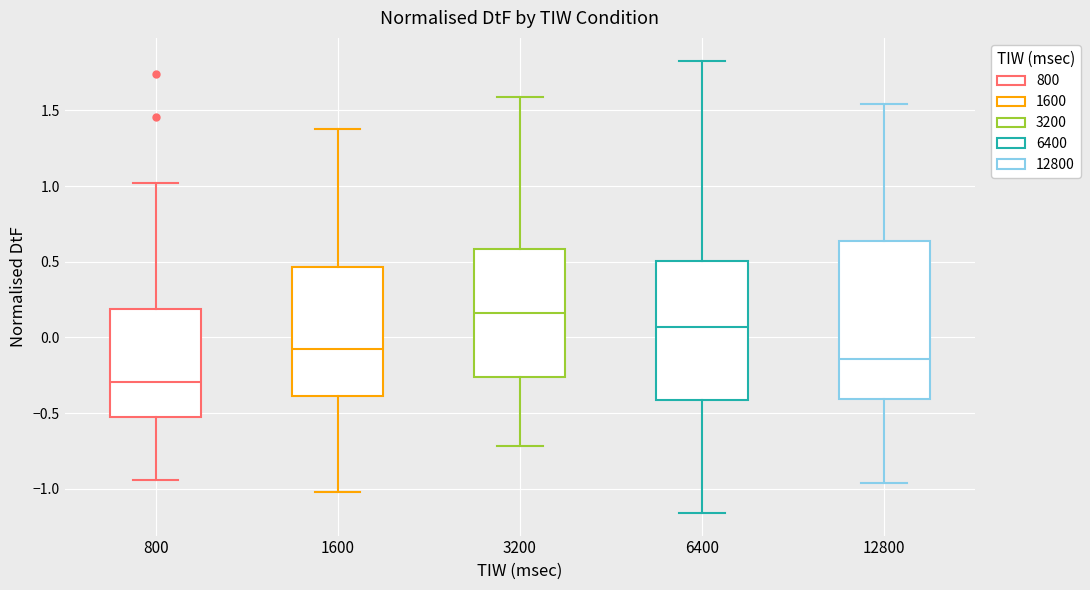

Reading left to right, transcribe this box plot: for each box, give where its median line is, the range the box spans, and where its two whiskers end, as read against the y-axis. The values are not printed on the chart, so give them approximately, as read against the axis.

800: median -0.30, box -0.50 to 0.20, whiskers -0.95 to 1.00
1600: median -0.05, box -0.40 to 0.45, whiskers -1.00 to 1.40
3200: median 0.15, box -0.25 to 0.60, whiskers -0.70 to 1.60
6400: median 0.05, box -0.40 to 0.50, whiskers -1.15 to 1.85
12800: median -0.15, box -0.40 to 0.65, whiskers -0.95 to 1.55